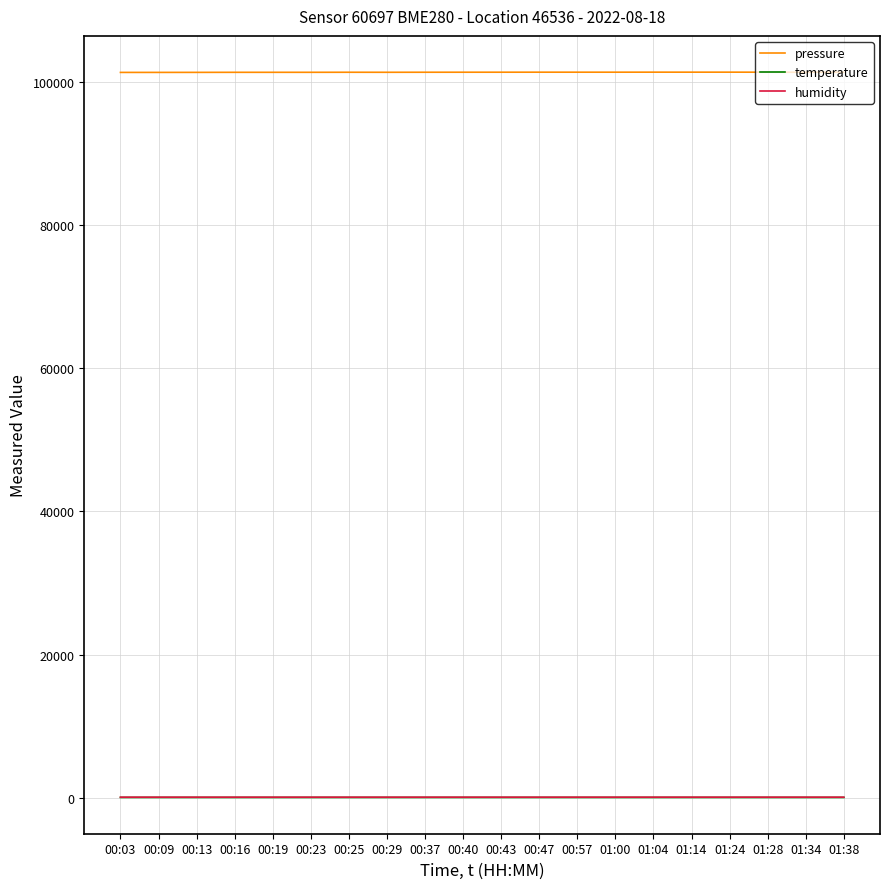

What is the smallest value displayed?

21.6